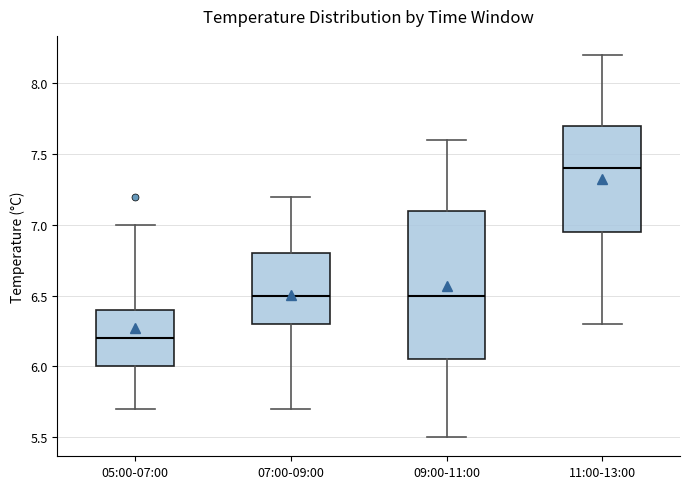

Comparing the boxes themselves (not the whiskers), which one is the tallest?

09:00-11:00